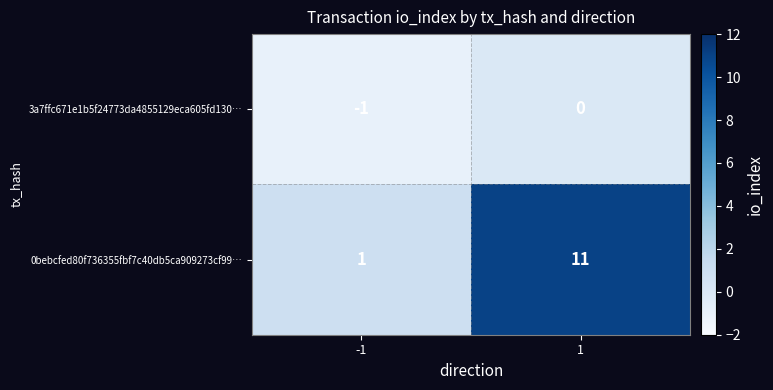

Reading left to right, what are all the values shown in this chart?

3a7ffc671e1b5f24773da4855129eca605fd130…: -1	0
0bebcfed80f736355fbf7c40db5ca909273cf99…: 1	11